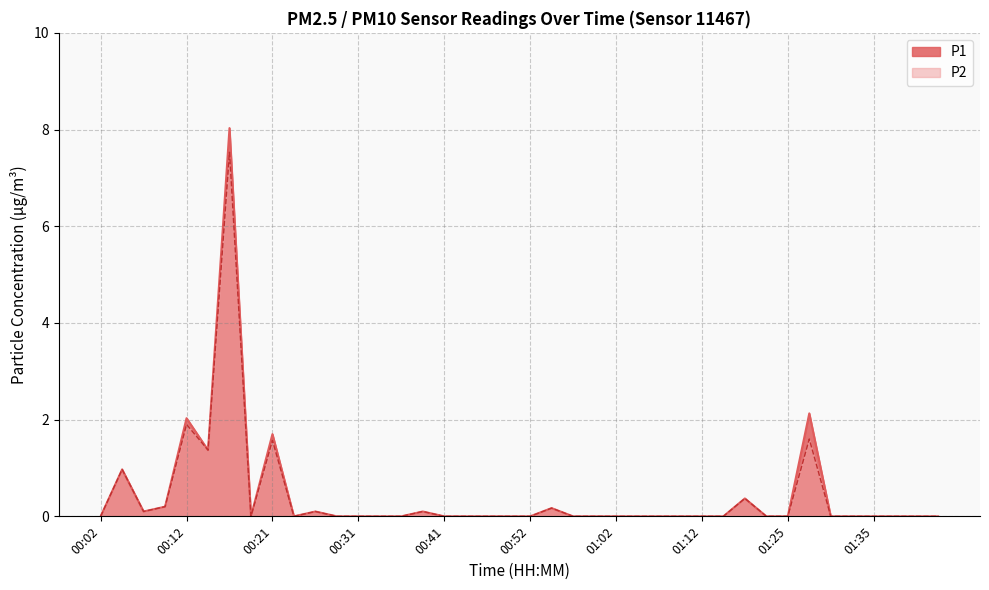

What position from the left is 00:47?

19